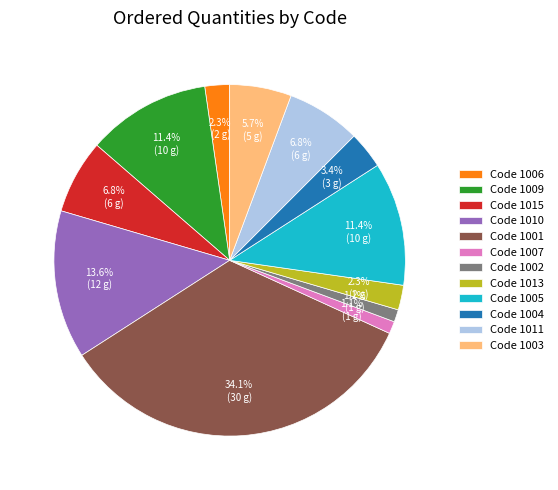

Combined, do Code 1013 and Code 1007 account for over 50%?

No